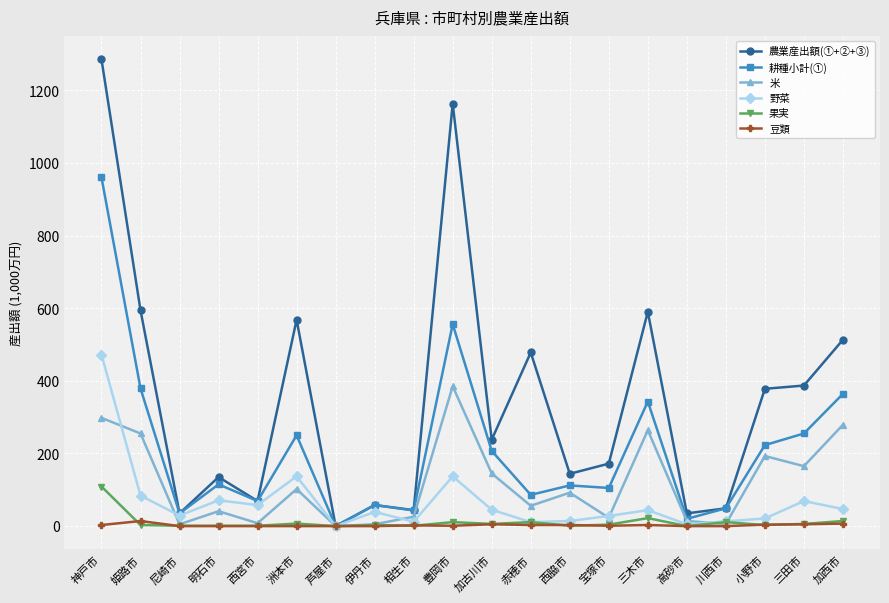

The value of 耕種小計(①) at 宝塚市 is 60. True or false?

False